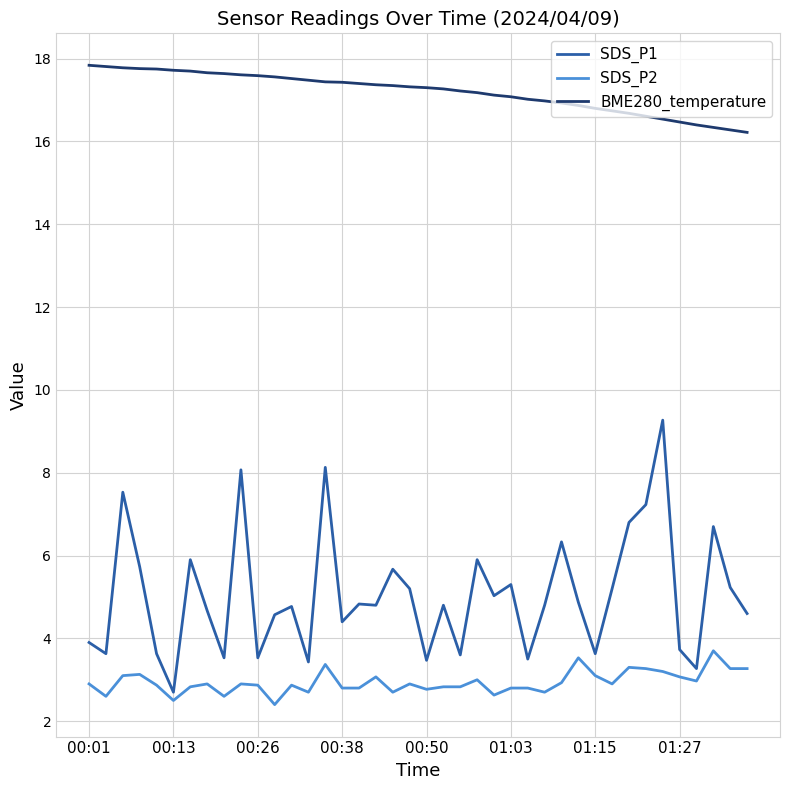

What is the average value of the SDS_P2 series?

2.9